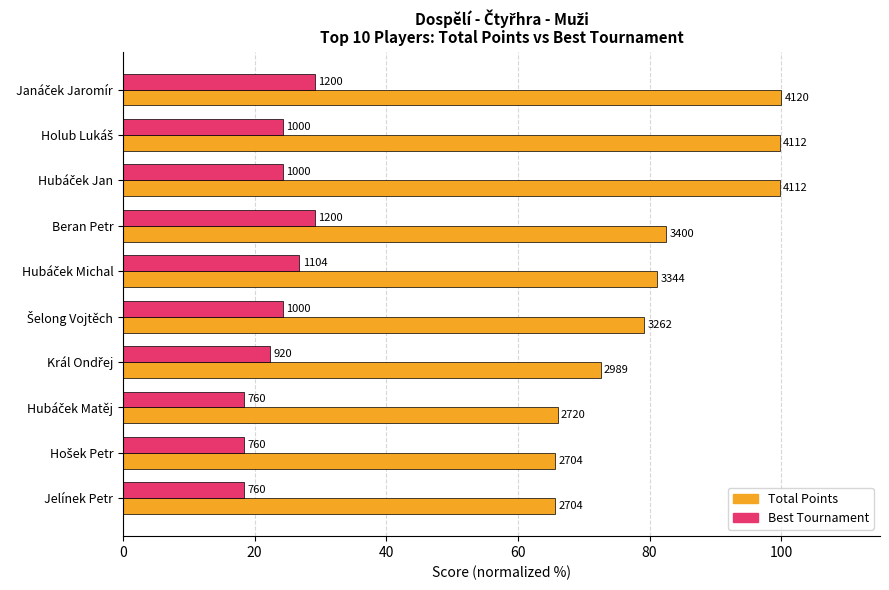

What are all the series names shown in the legend?

Total Points, Best Tournament